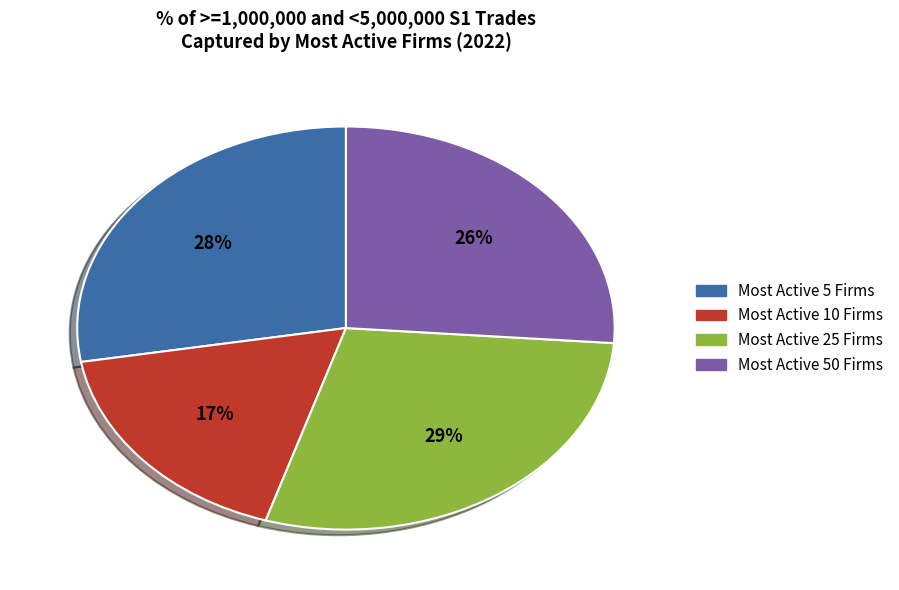

Is there any slice that represents more than half of the pie?

No